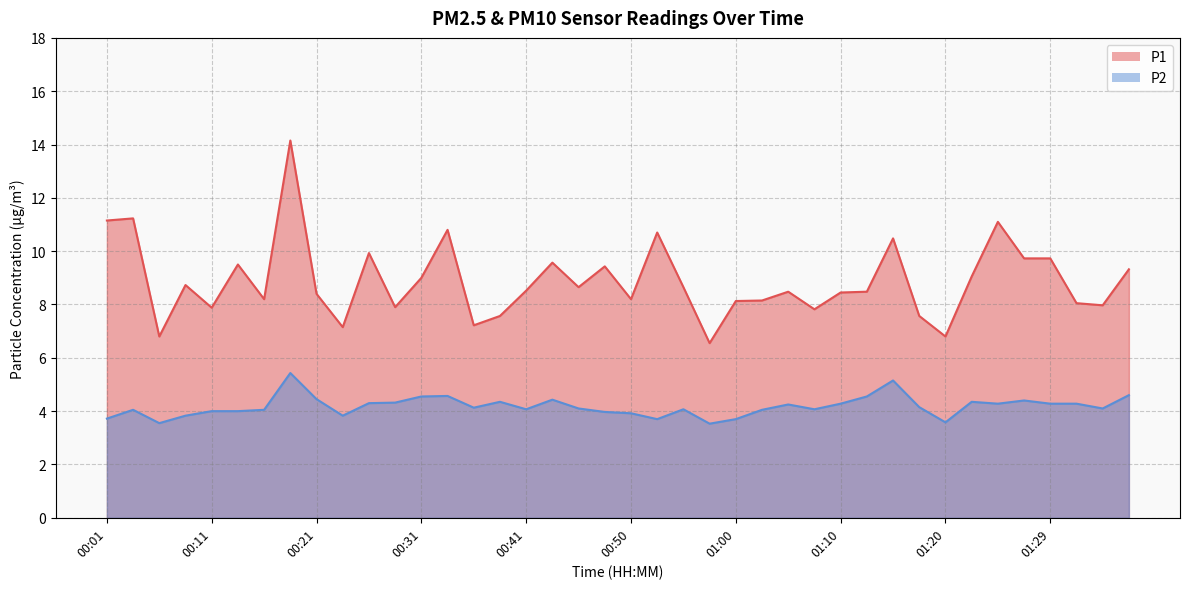

At which category does P1 reach its first local peak?

00:03